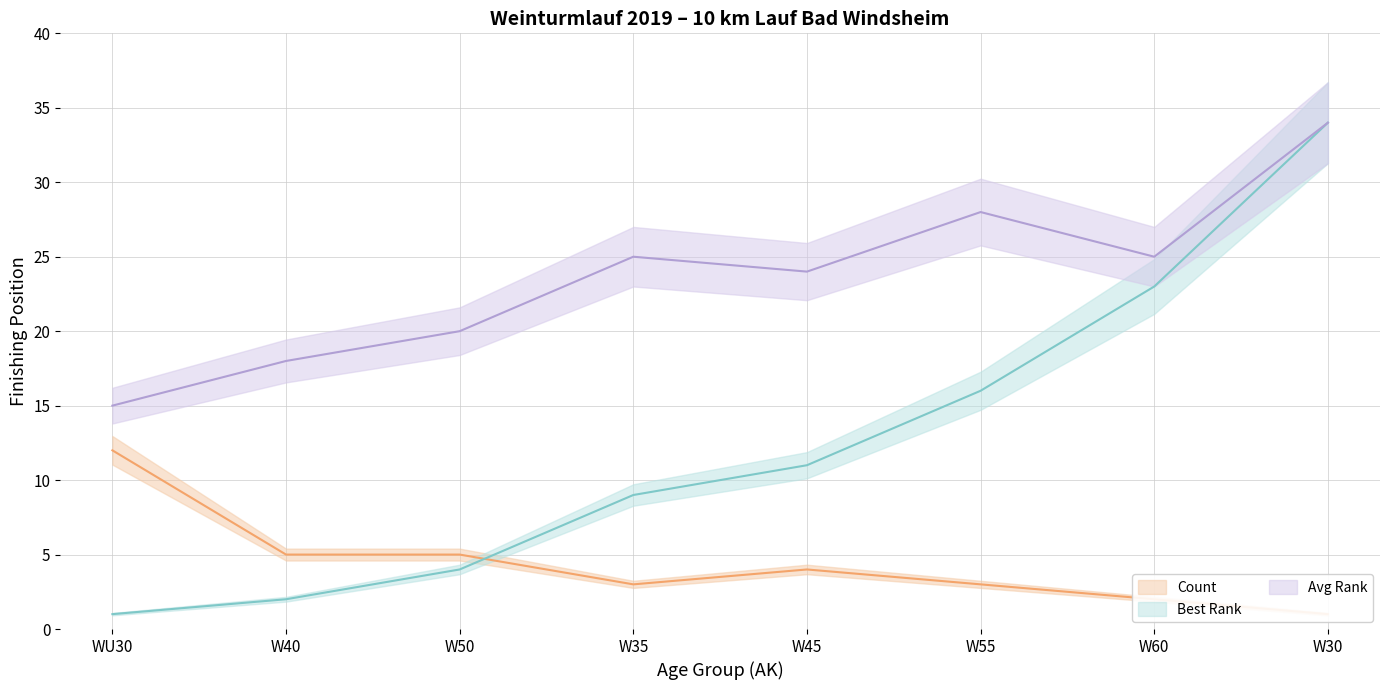

What is the total value across all series at W60?

50